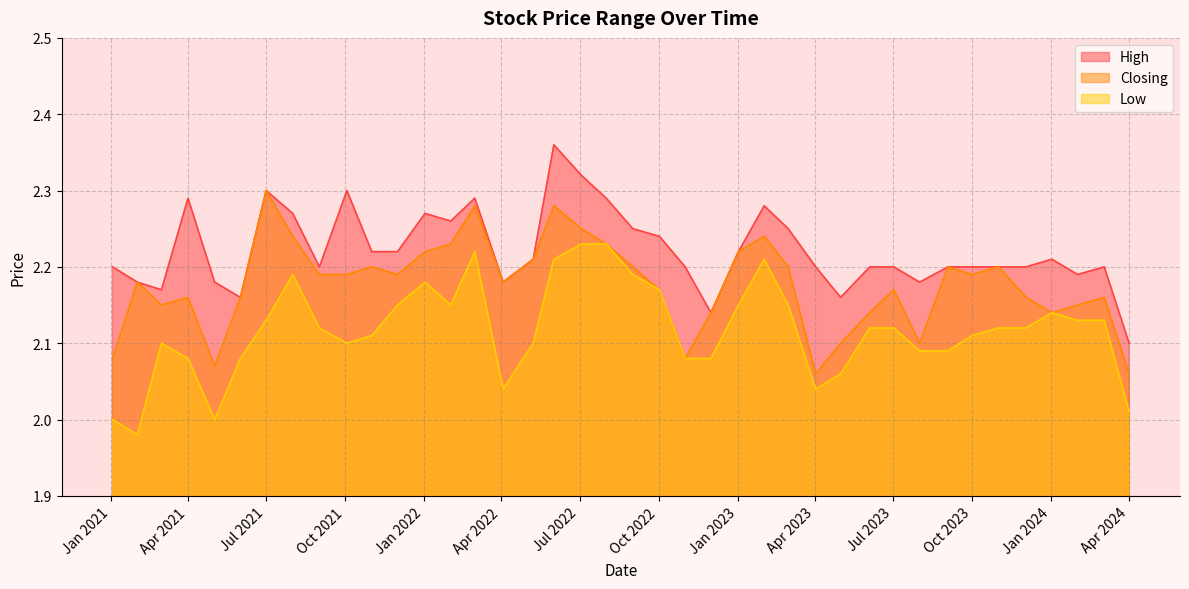

The High series shows 3.2 at 02/10/2022. True or false?

False